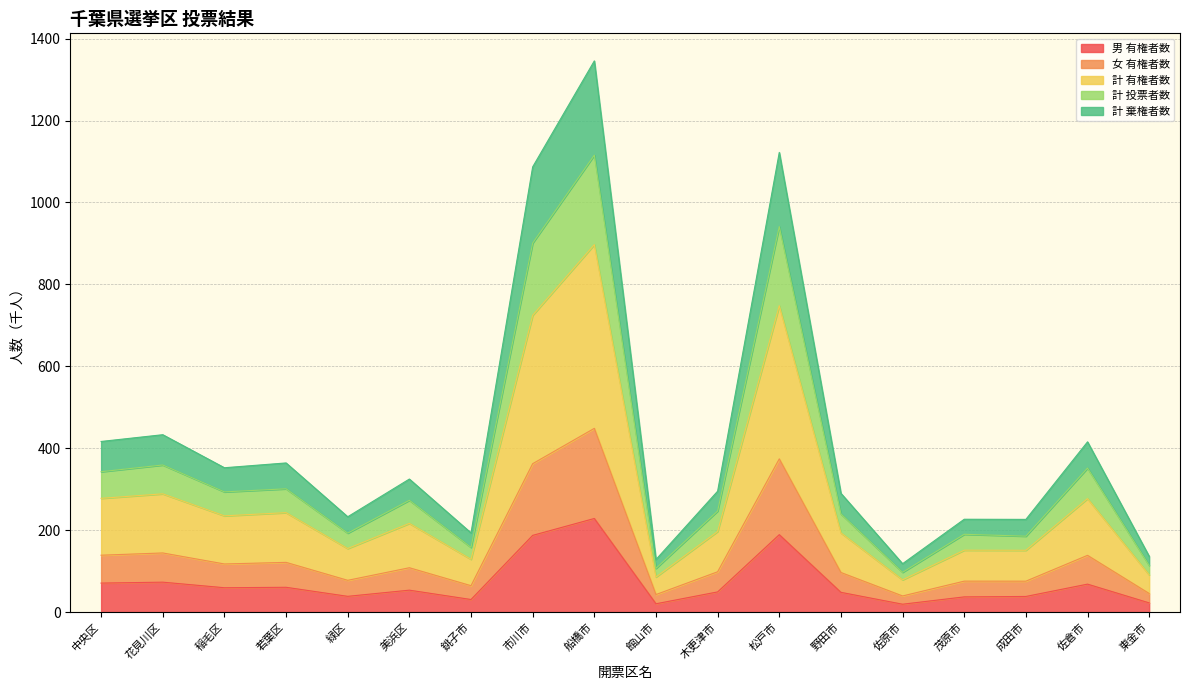

What is the spread (max minus min) of values at 木更津市?

245.9